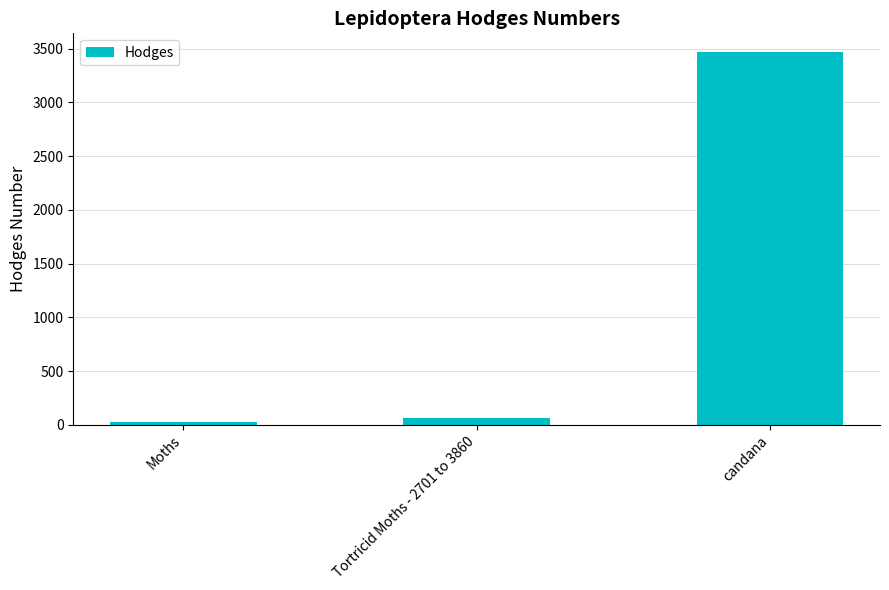

What is the label of the 1st bar from the left?

Moths